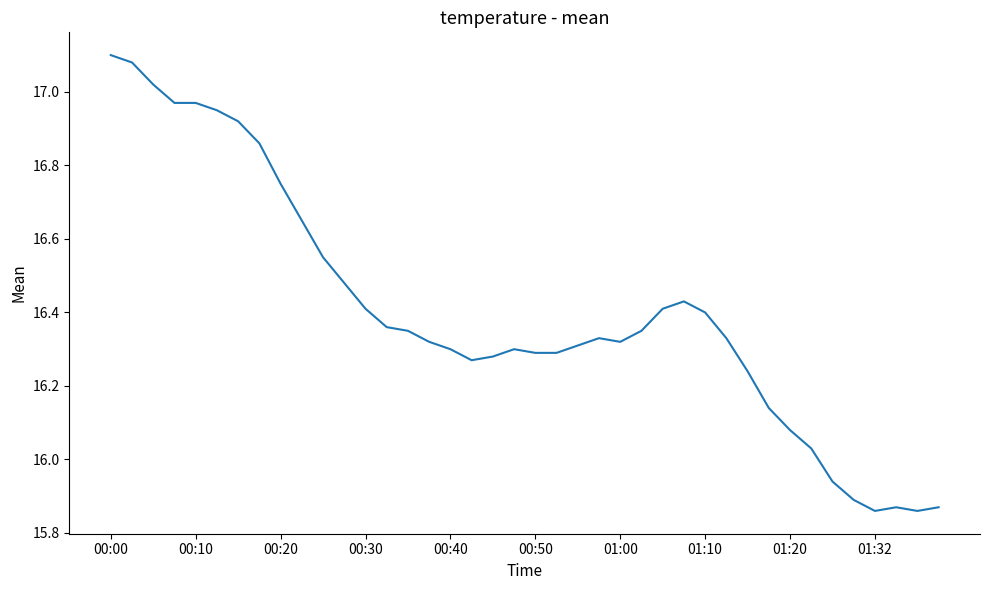

What is the difference between the maximum and minimum values?

1.2